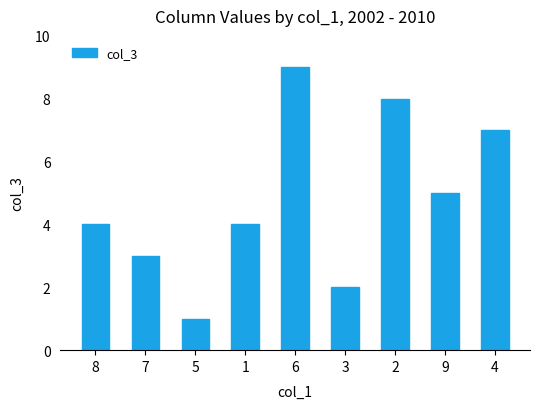

What value does the data have at 5?

1